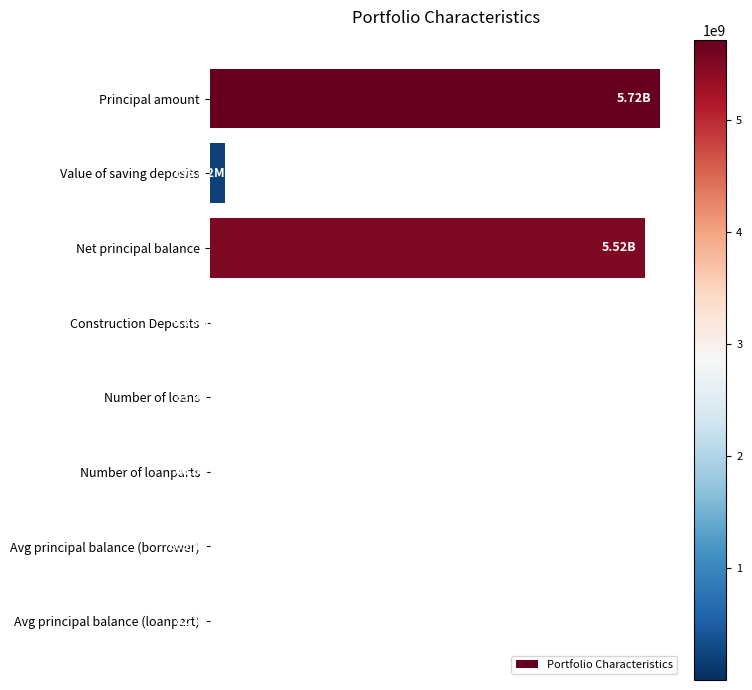

Are the bars horizontal?

Yes